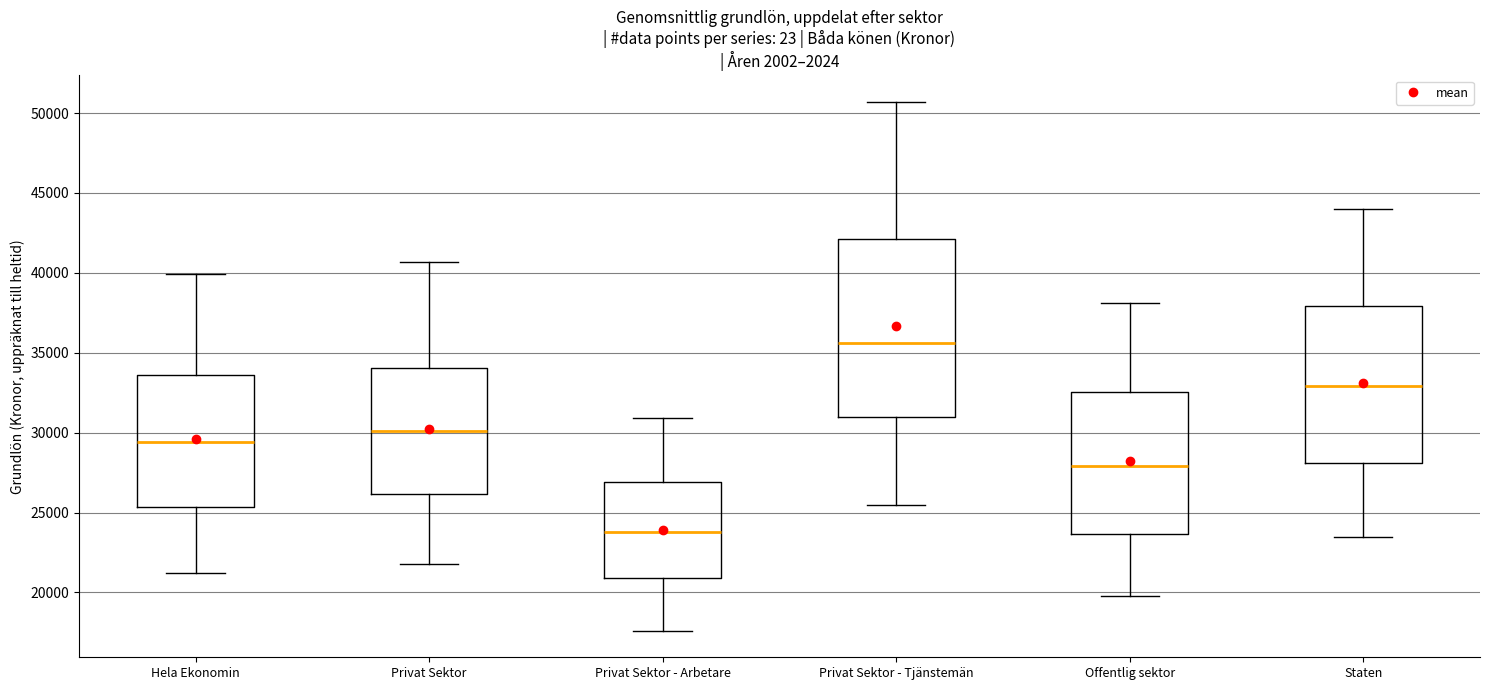

Which box is the tallest, from its lower edge to its upper edge?

Privat Sektor - Tjänstemän